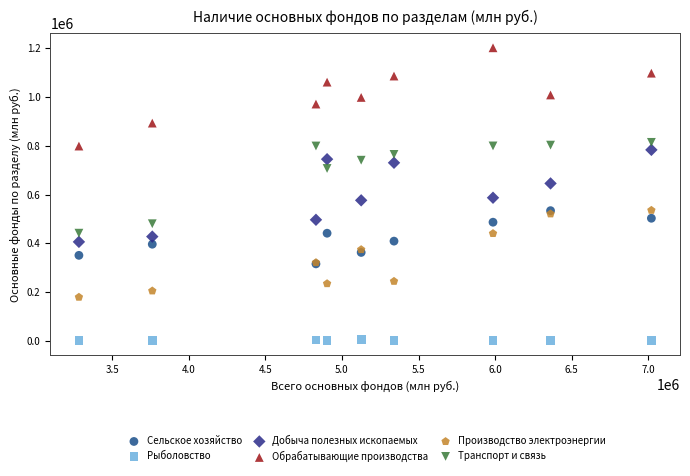

Which series reaches the maximum Y coordinate?

Обрабатывающие производства